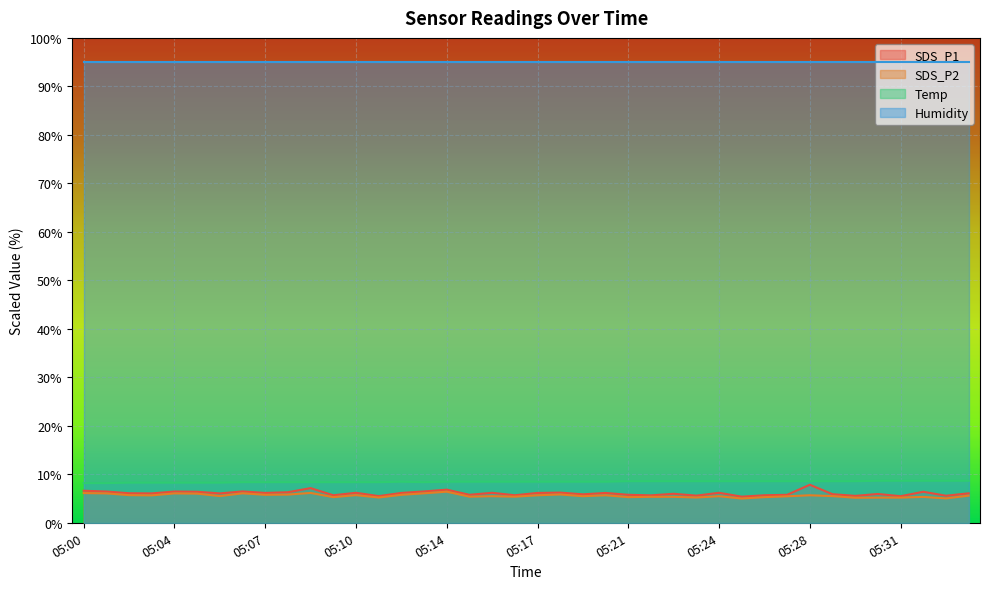

What are all the series names shown in the legend?

SDS_P1, SDS_P2, Temp, Humidity